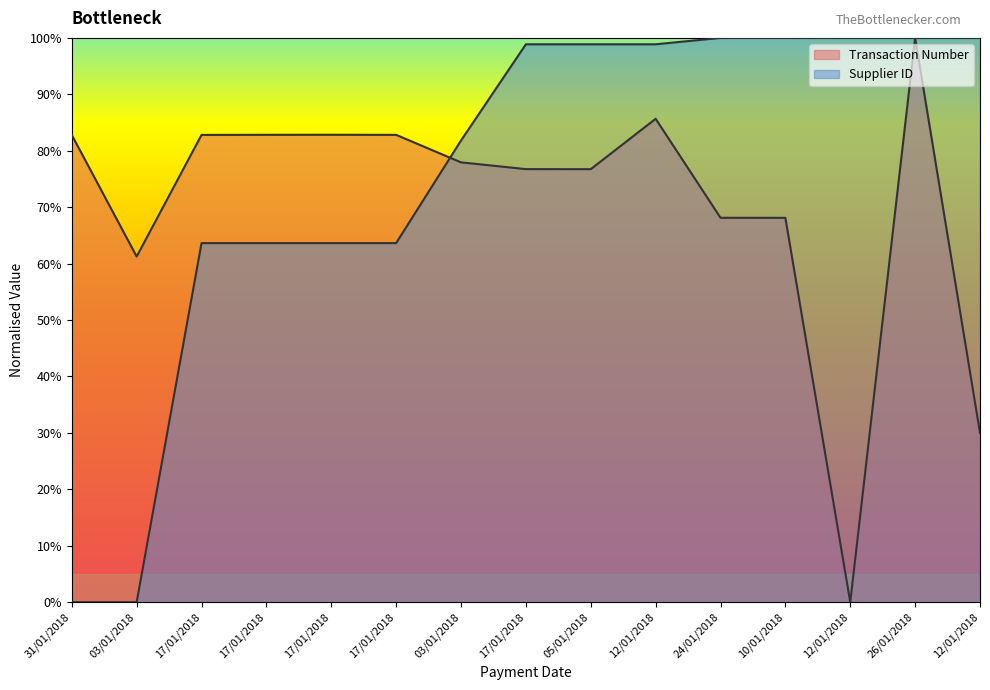

At which category does the chart reach its minimum across all series?

12/01/2018